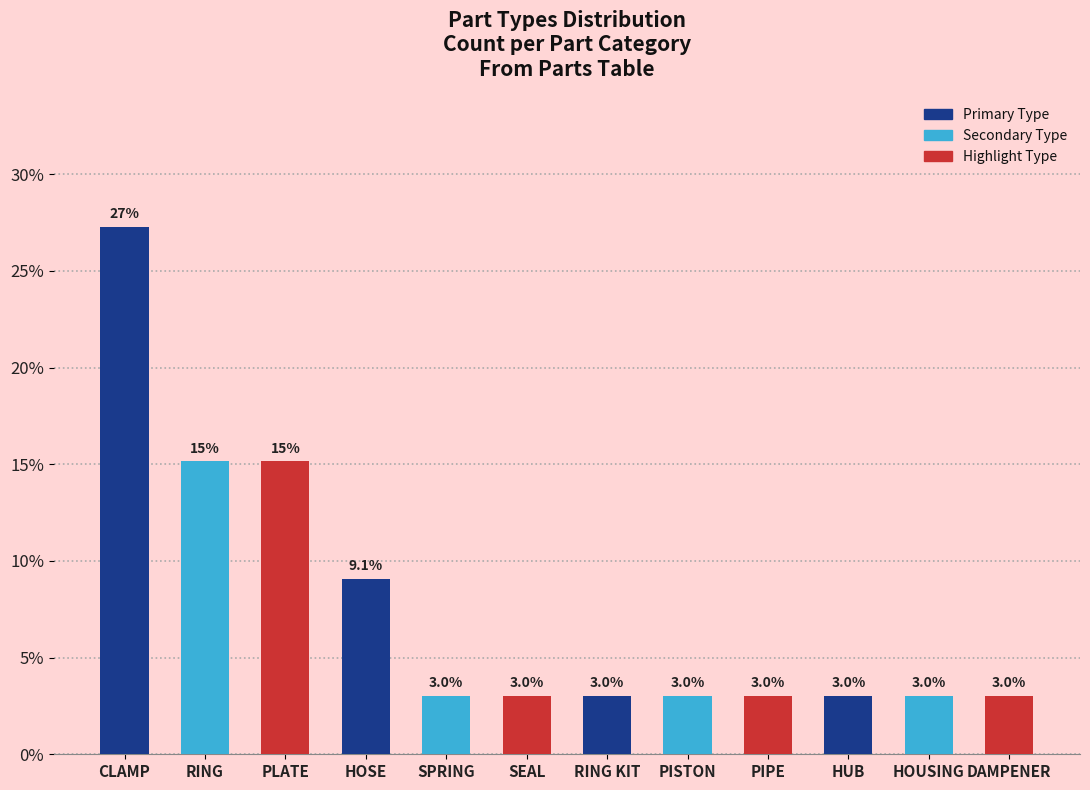

What is the label of the 8th bar from the left?

PISTON